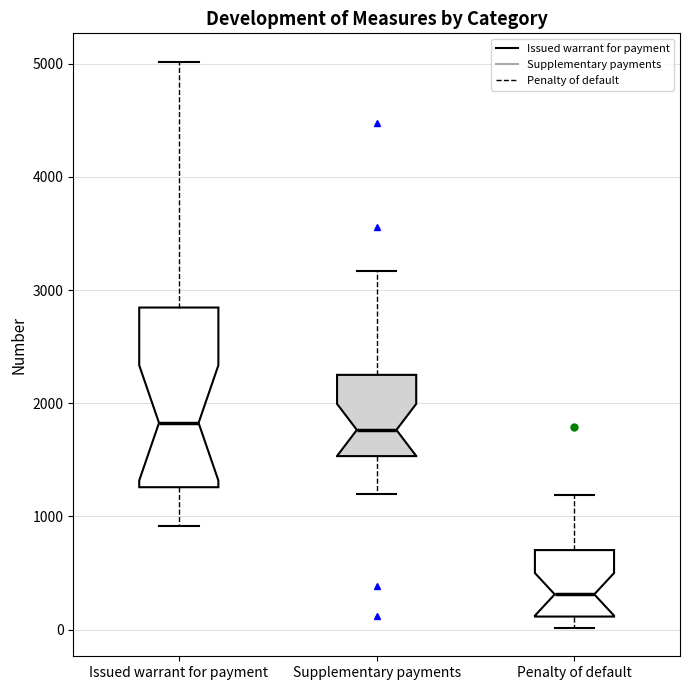

Reading left to right, read every box against the y-axis: the position of its median line, the range the box covers, and the ends of its whiskers. The values are not printed on the chart, so give them approximately, as read against the axis.

Issued warrant for payment: median 1800, box 1300 to 2800, whiskers 900 to 5000
Supplementary payments: median 1800, box 1500 to 2300, whiskers 1200 to 3200
Penalty of default: median 300, box 100 to 700, whiskers 0 to 1200